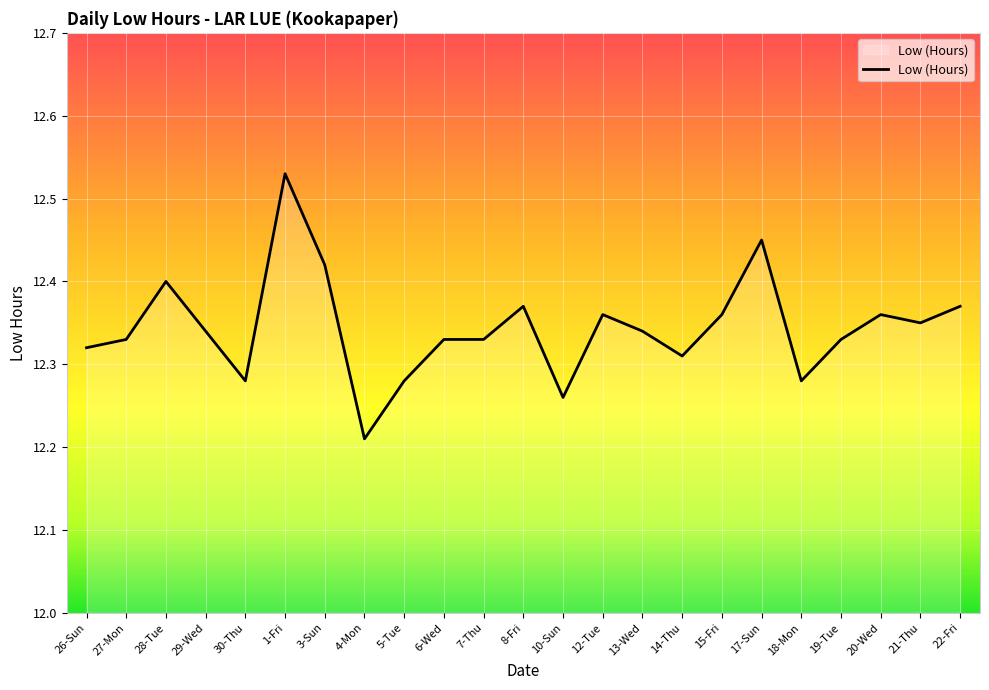

What is the ratio of the value at 28-Tue to the value at 8-Fri?

1.0